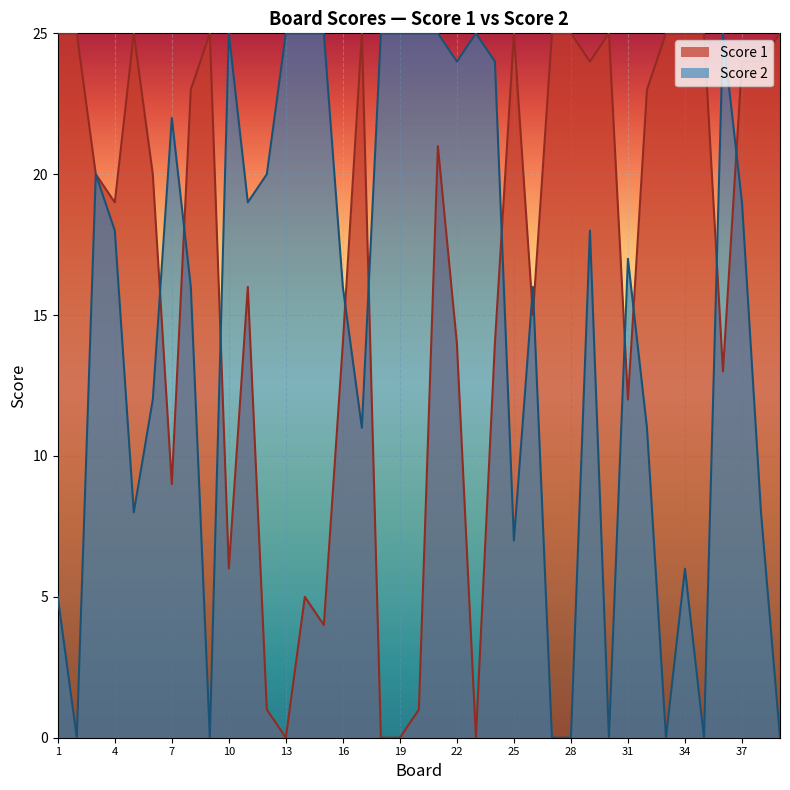

Is it true that Score 2 equals 25 at 23?

True